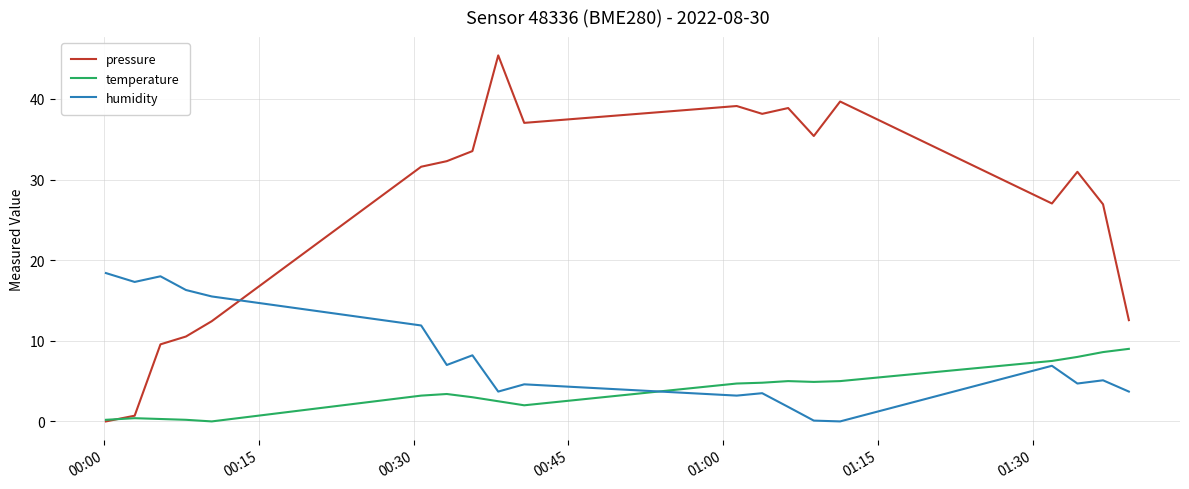

True or false: pressure has more than 0 interior local peaks.

True